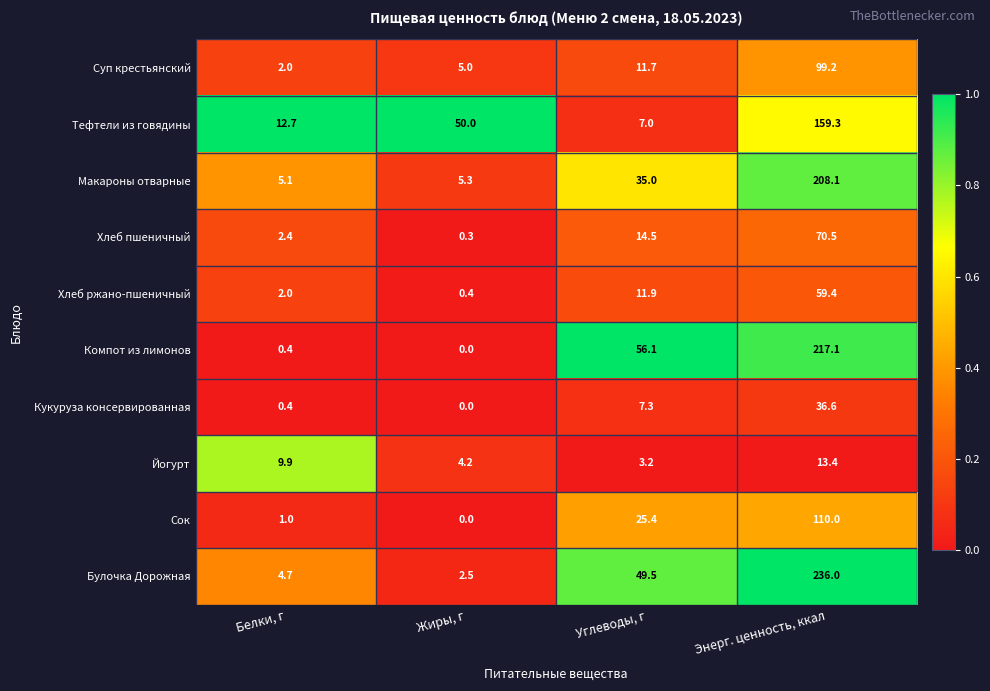

Which series changed the most between Жиры, г and Энерг. ценность, ккал?

Булочка Дорожная